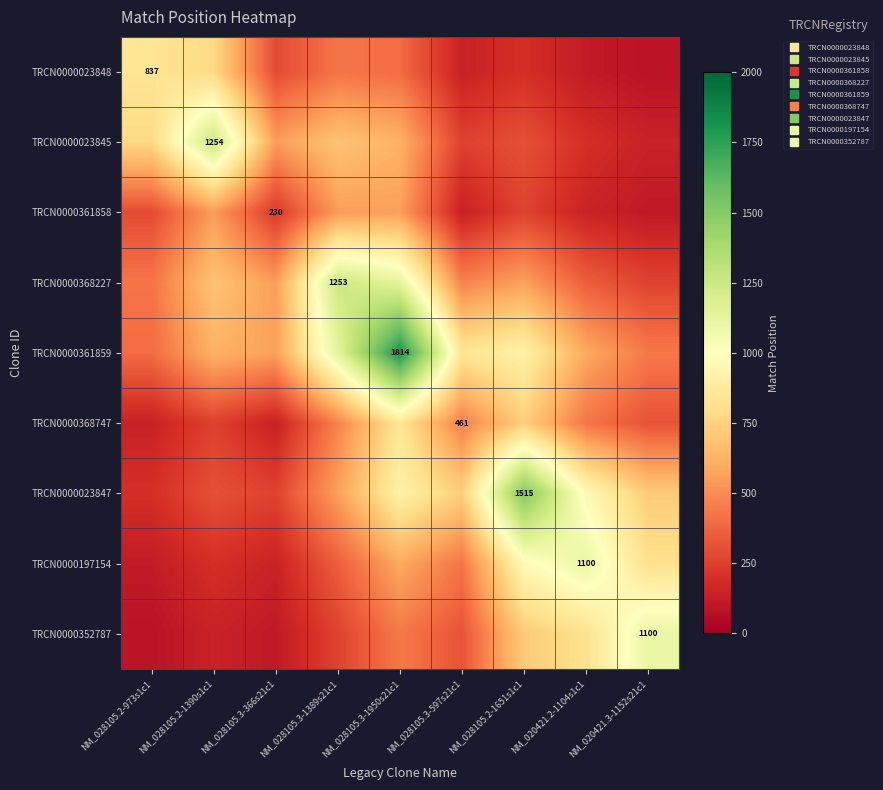

At which category is the sum across all series the highest?

NM_028105.3-1950s21c1